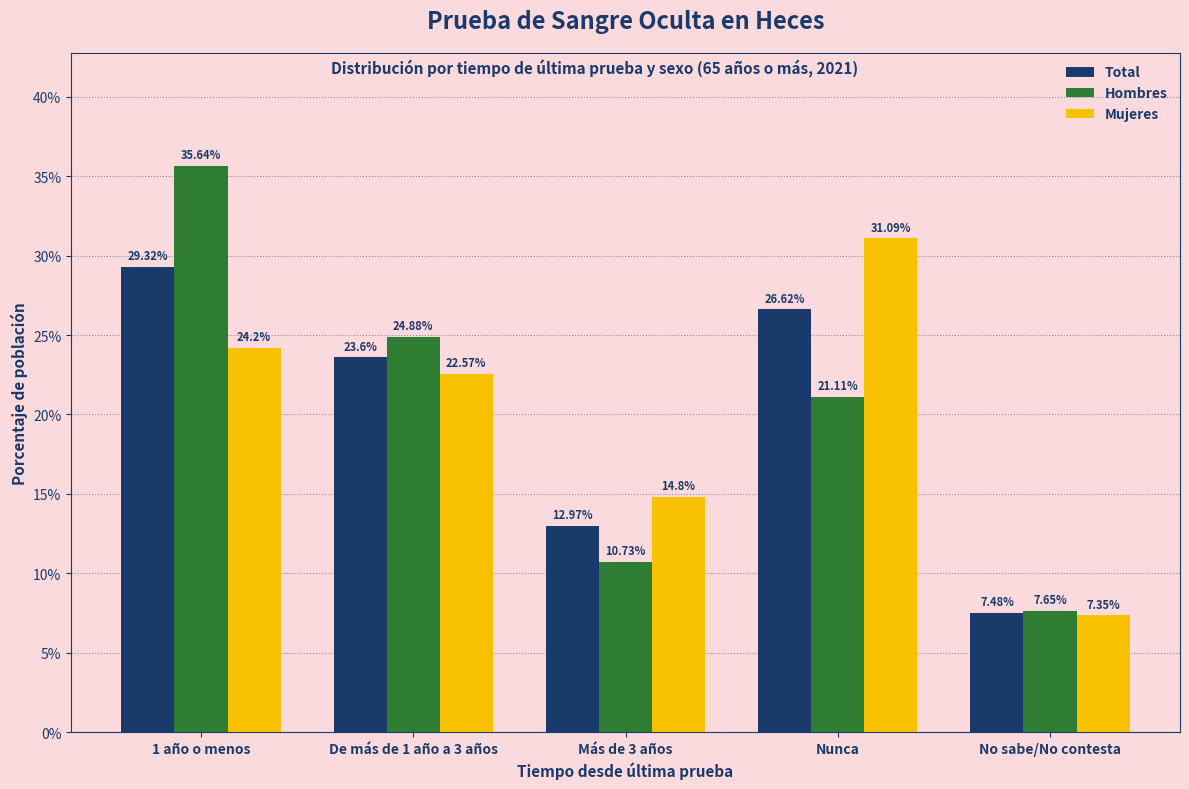

What is the difference between the second highest and minimum values in the Hombres series?

17.2